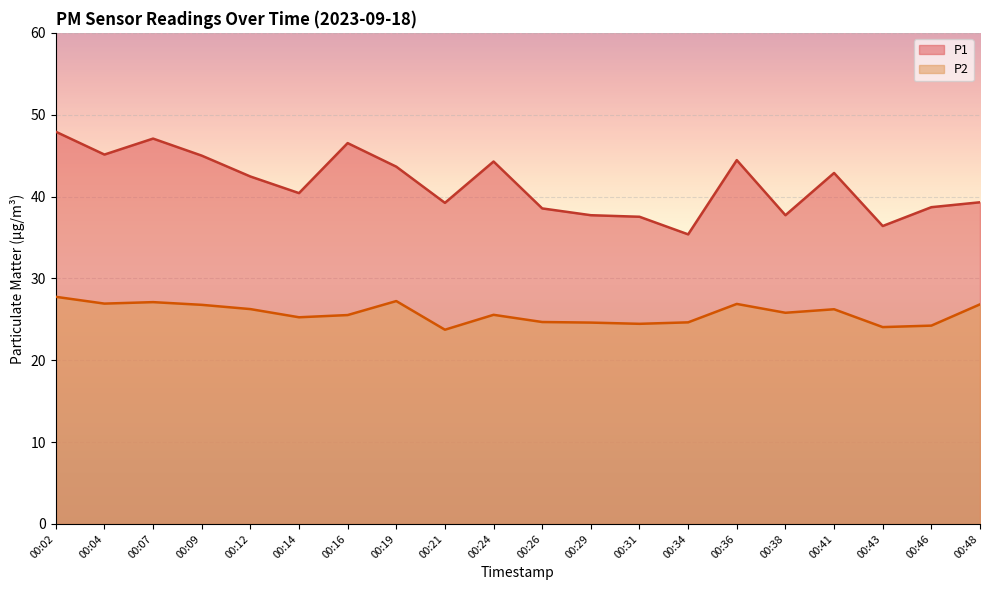

Which series has the largest range (max minus min)?

P1